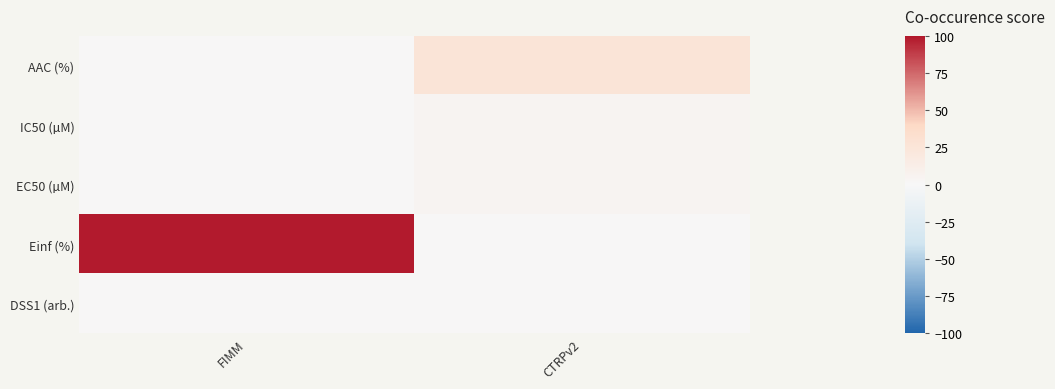

Reading right to left, list all the values displayed in this chart.

AAC (%): CTRPv2=26.5	FIMM=0.8
IC50 (µM): CTRPv2=4.2	FIMM=0.0
EC50 (µM): CTRPv2=4.2	FIMM=0.0
Einf (%): CTRPv2=0.2	FIMM=98.5
DSS1 (arb.): CTRPv2=0.3	FIMM=0.0